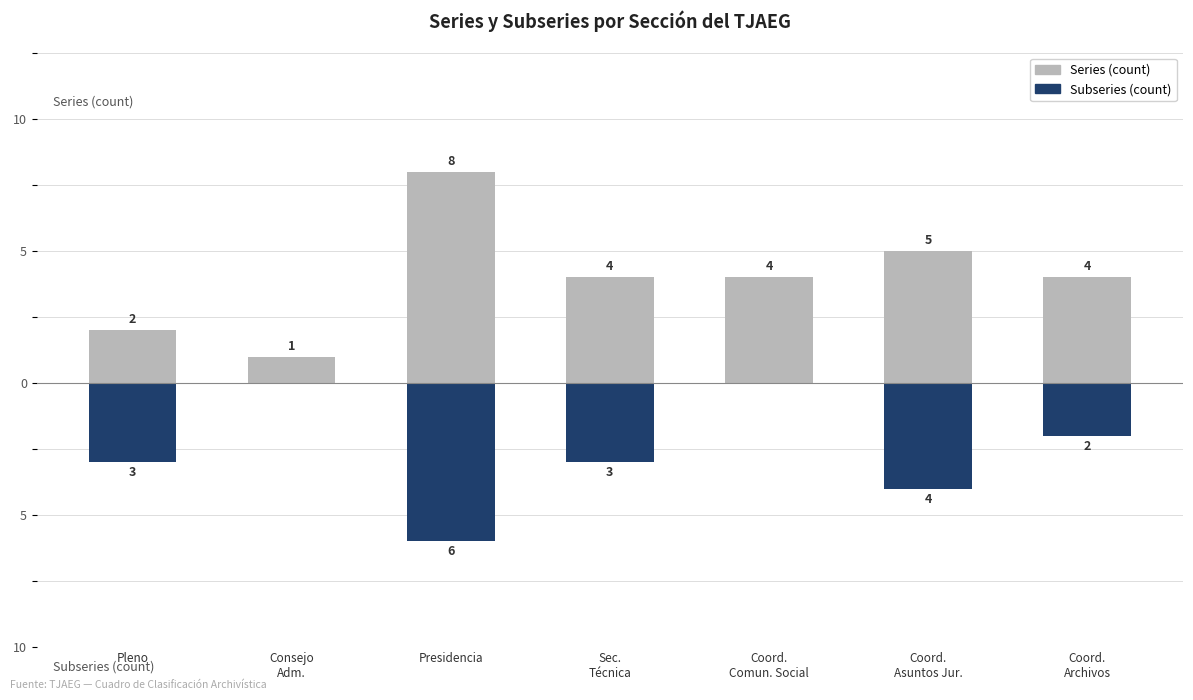

Is the value of Series (count) at Presidencia greater than the value of Subseries (count) at Coord.
Comun. Social?

Yes